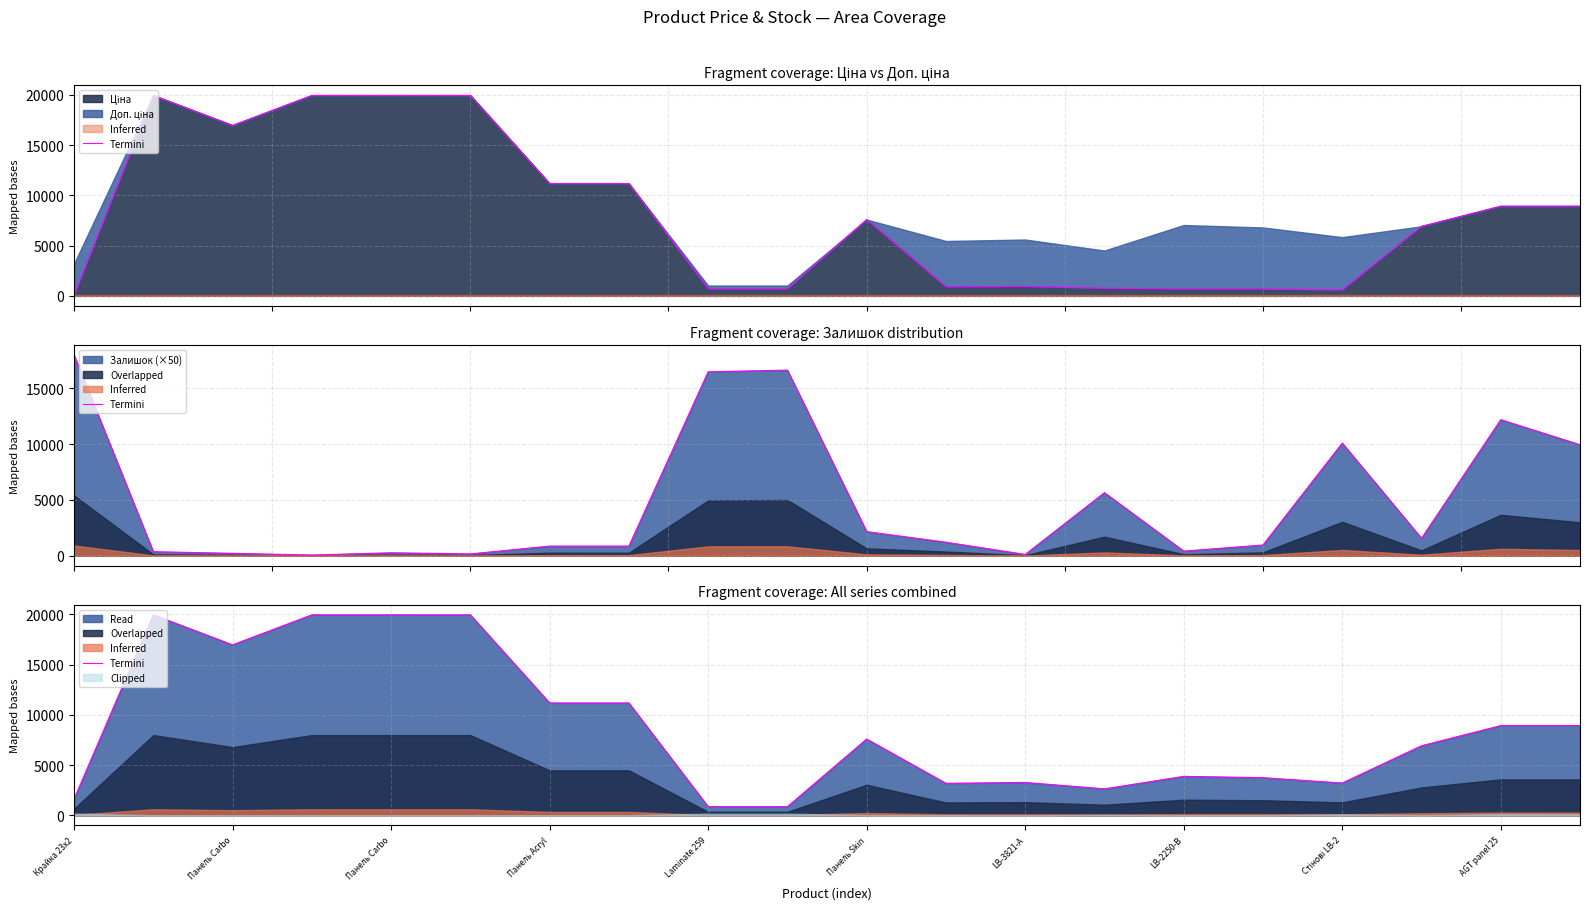

What is the difference between the values at Панель Carbo and 15?

16218.8